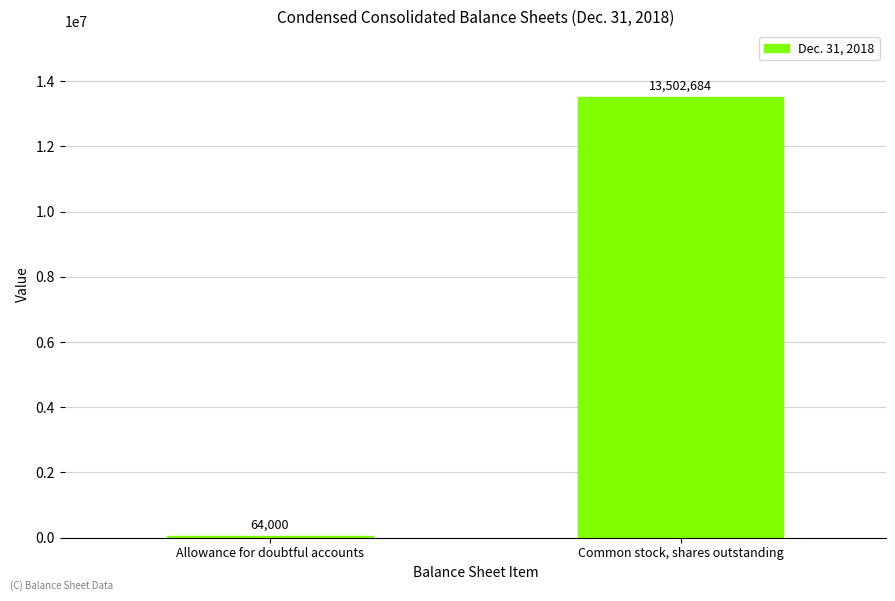

What is the change in value from Allowance for doubtful accounts to Common stock, shares outstanding?

+13438684